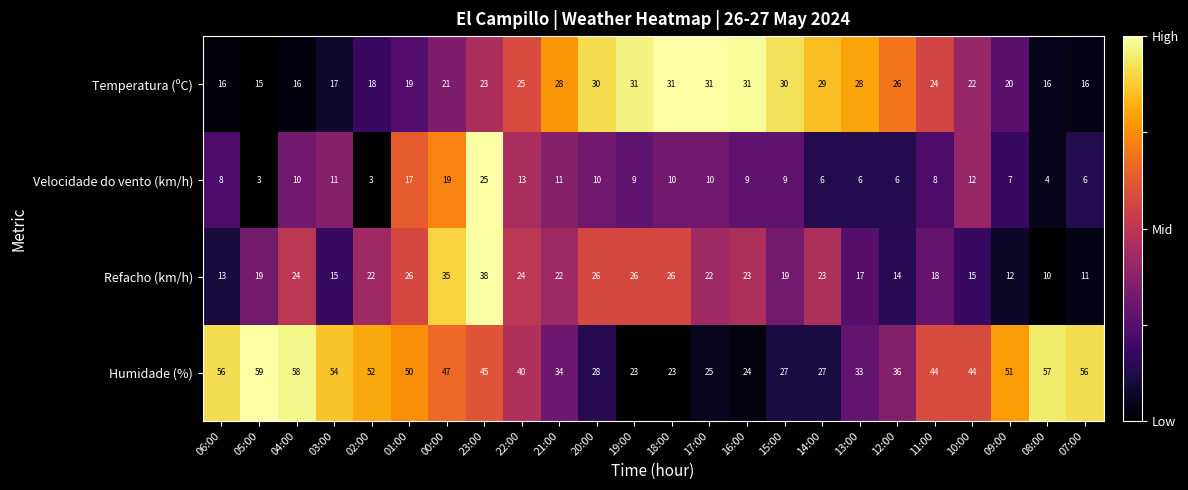

At which category is the sum across all series the highest?

23:00